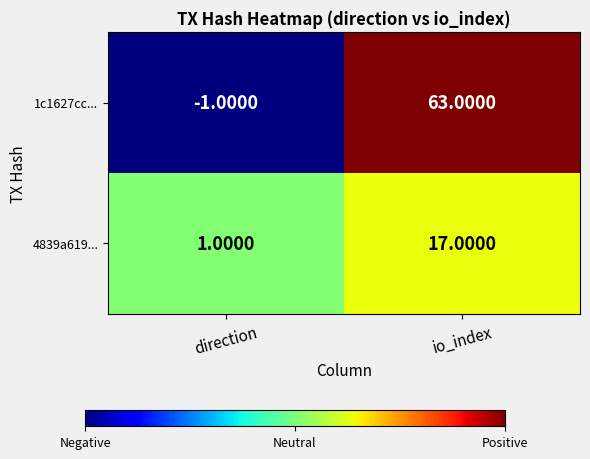

Which series has the largest total across all categories?

1c1627cc...